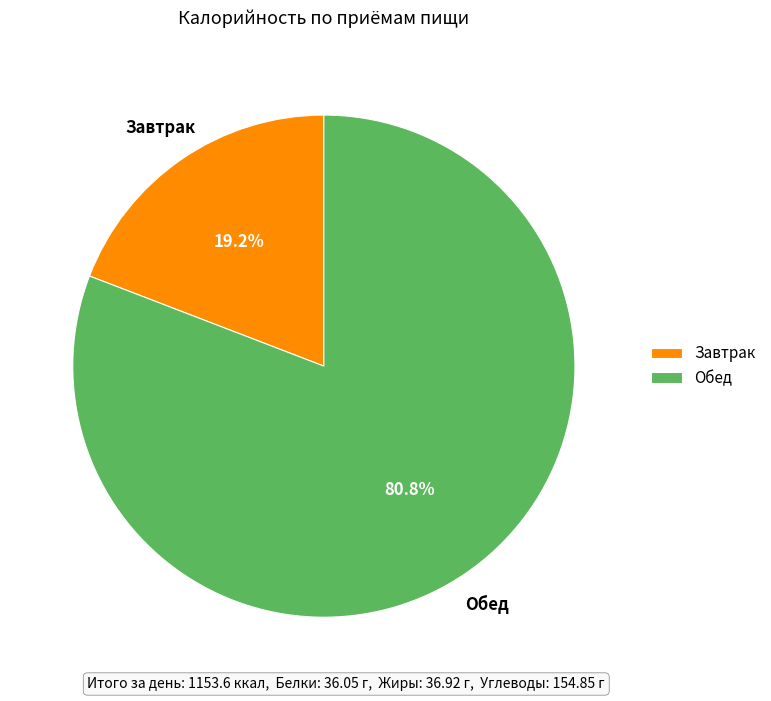

Which has a higher value, Обед or Завтрак?

Обед